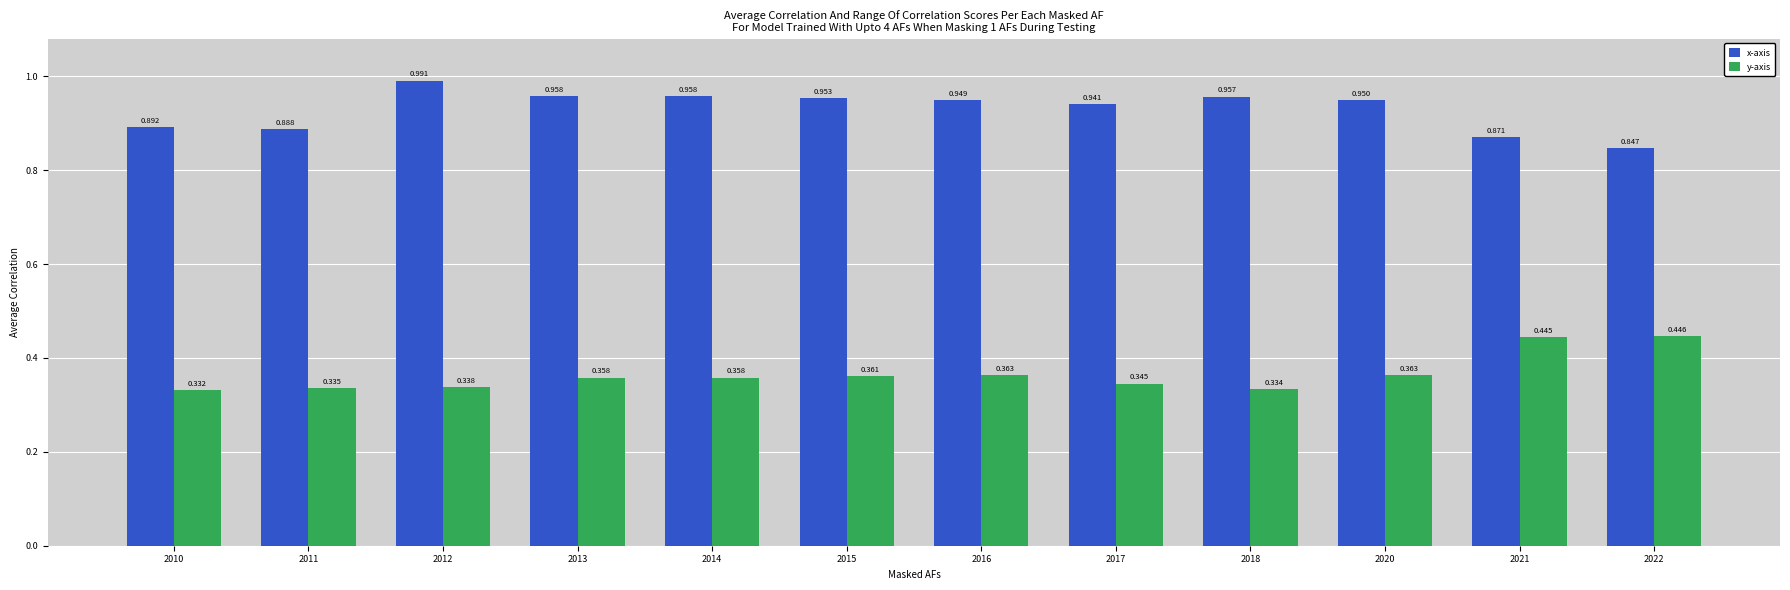

Rank the series at 2015 from lowest to highest value.

y-axis, x-axis